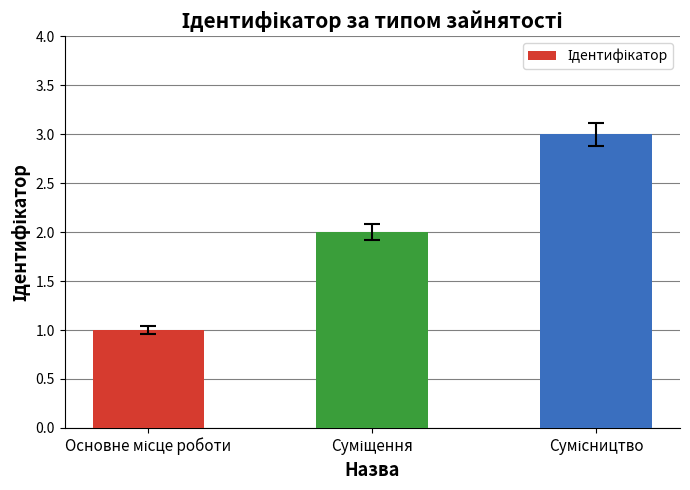

What is the maximum value shown in the chart?

3